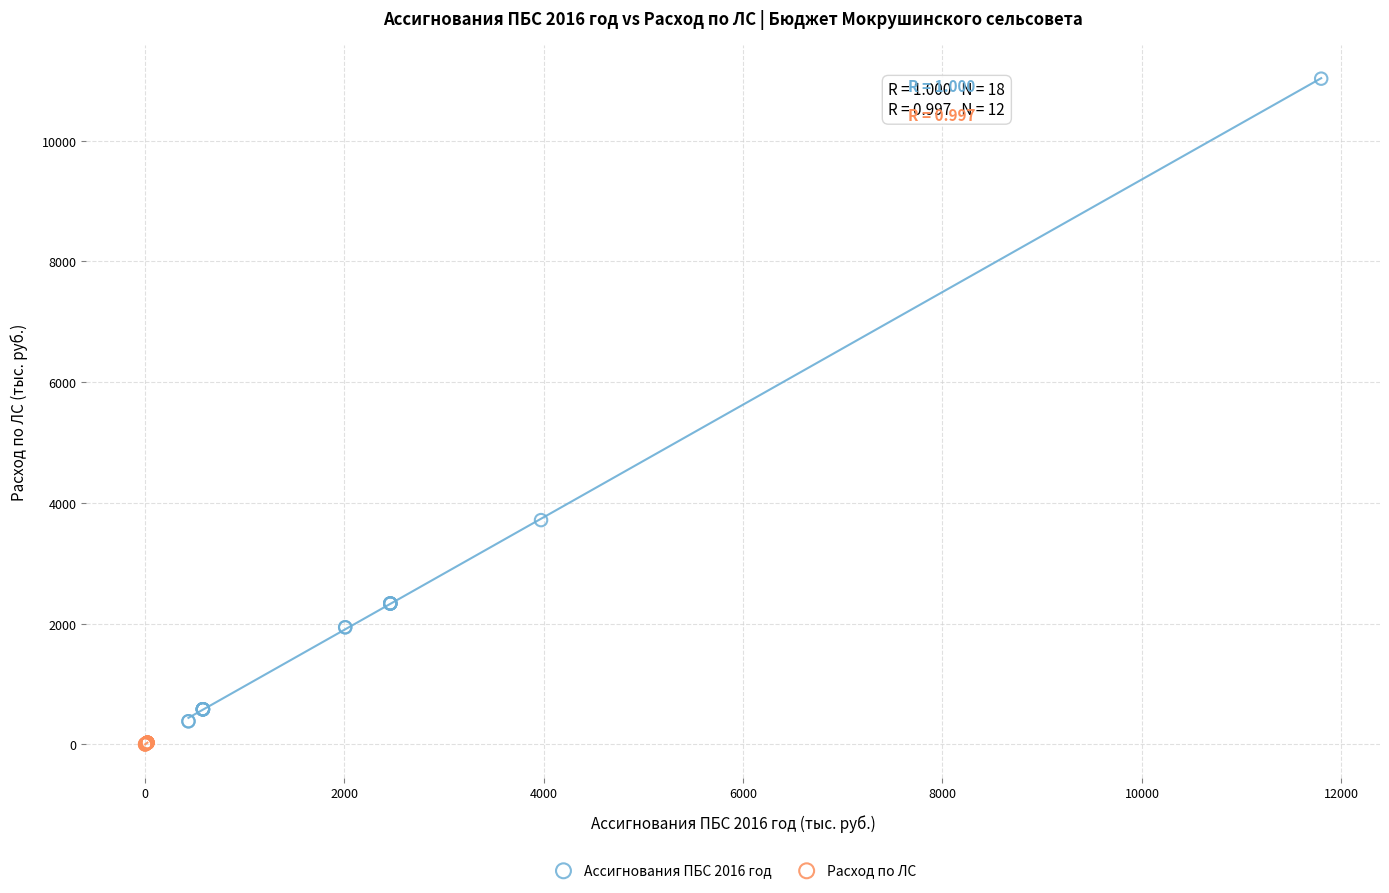

Which series has the largest Y range (max minus min)?

Ассигнования ПБС 2016 год